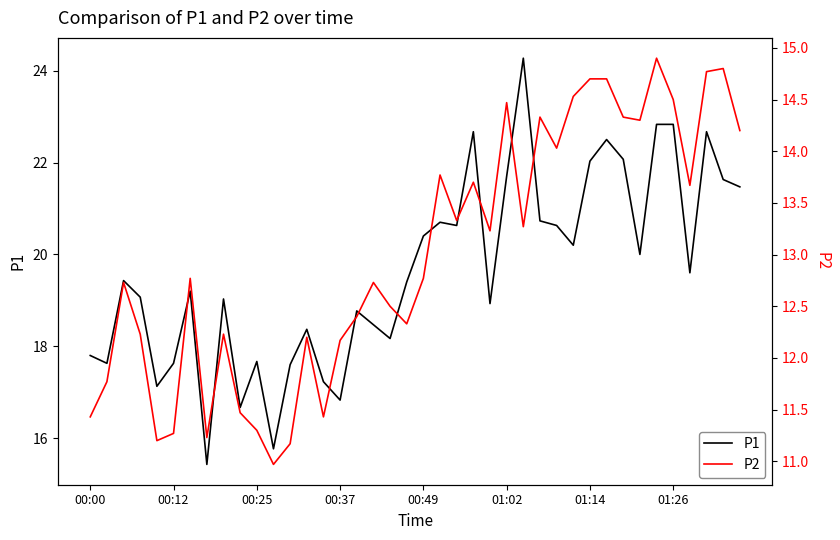

In P1, how many points are lower than both neighbors (excluding endpoints)?

12